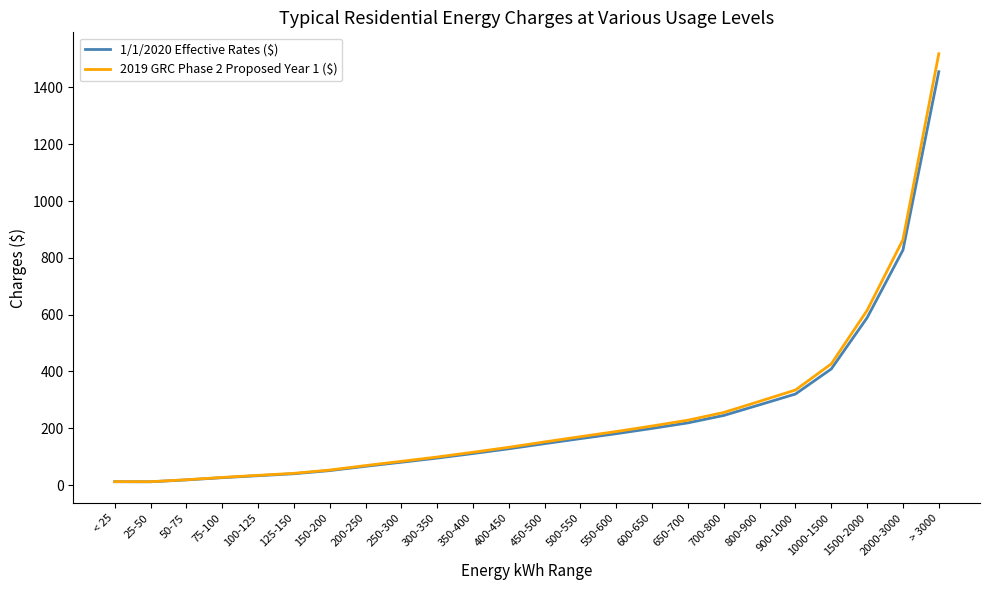

The 1/1/2020 Effective Rates ($) series shows 80.3 at 250-300. True or false?

True